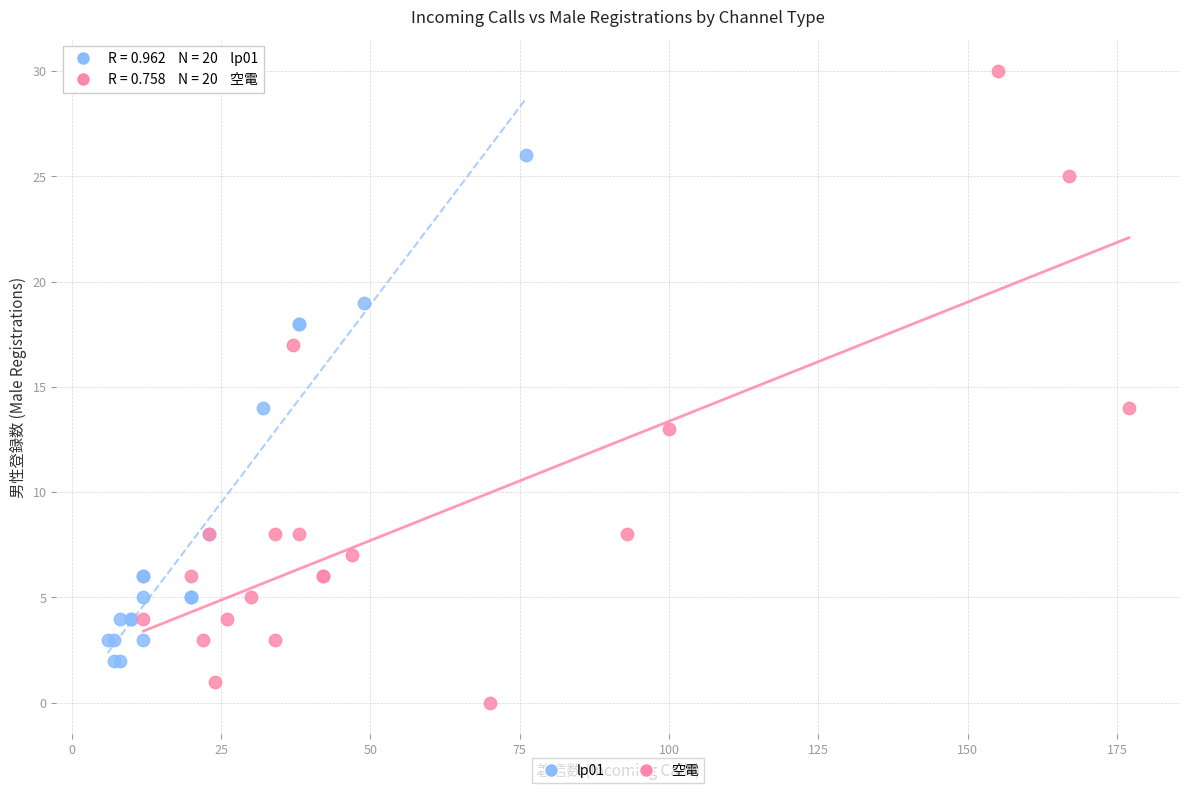

Which series contains the highest Y value?

空電